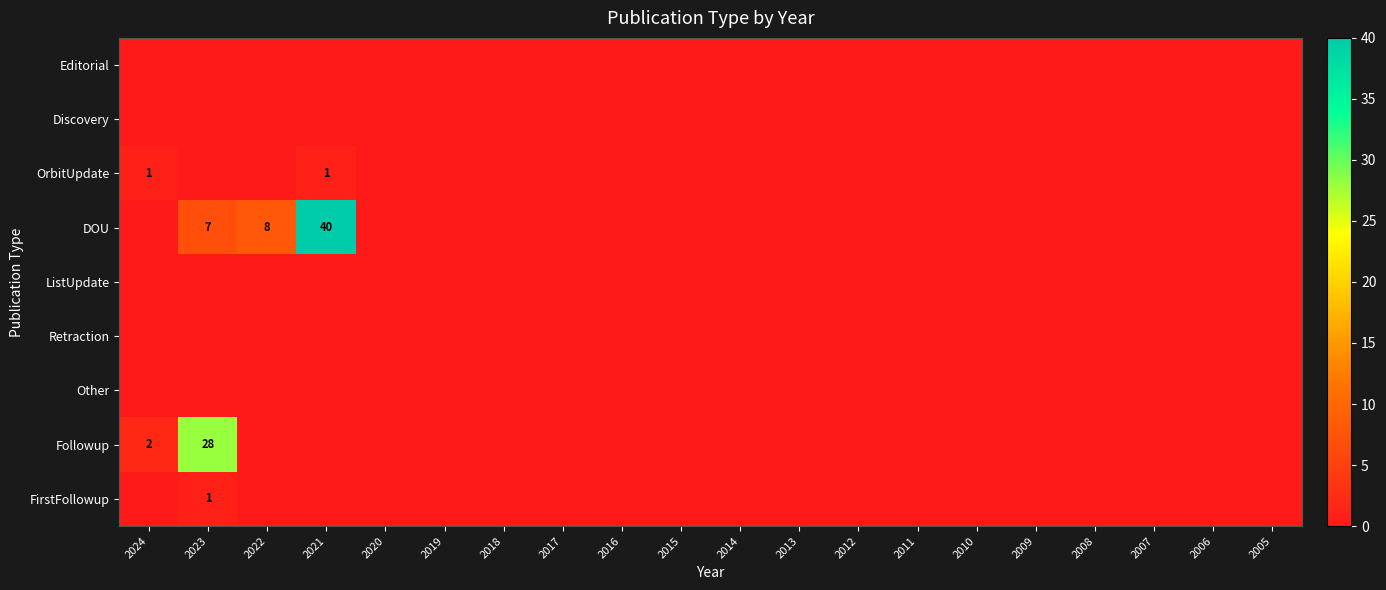

At which category is the sum across all series the highest?

2021